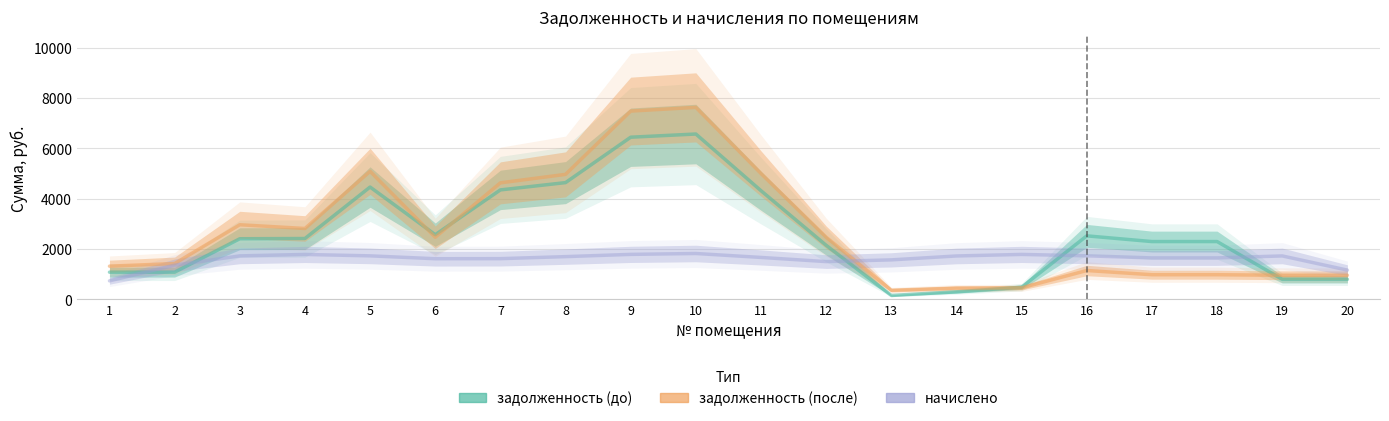

True or false: задолженность (до) has a value of 11553.4 at 9.

False